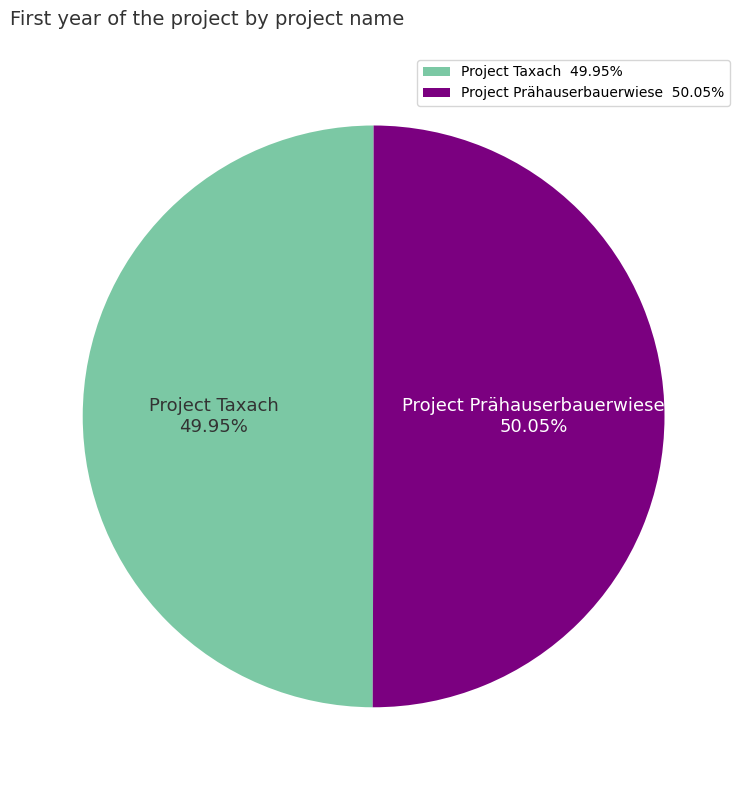

The Project Prähauserbauerwiese slice represents 50% of the pie. True or false?

True